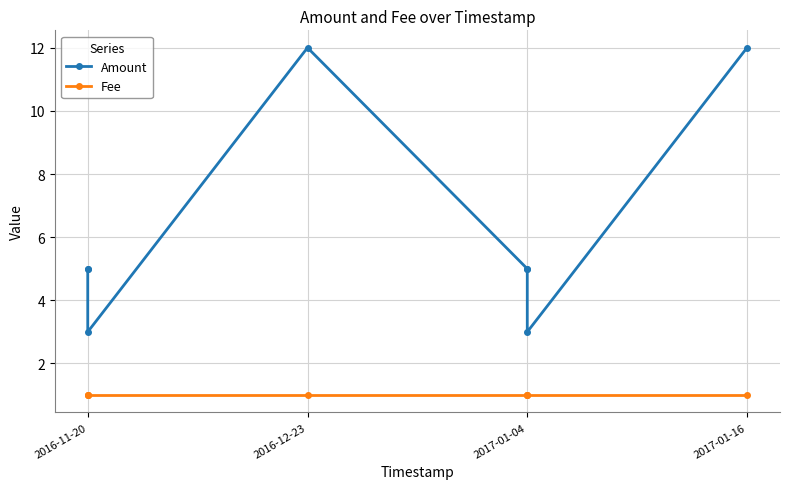

Which series has the largest total across all categories?

Amount